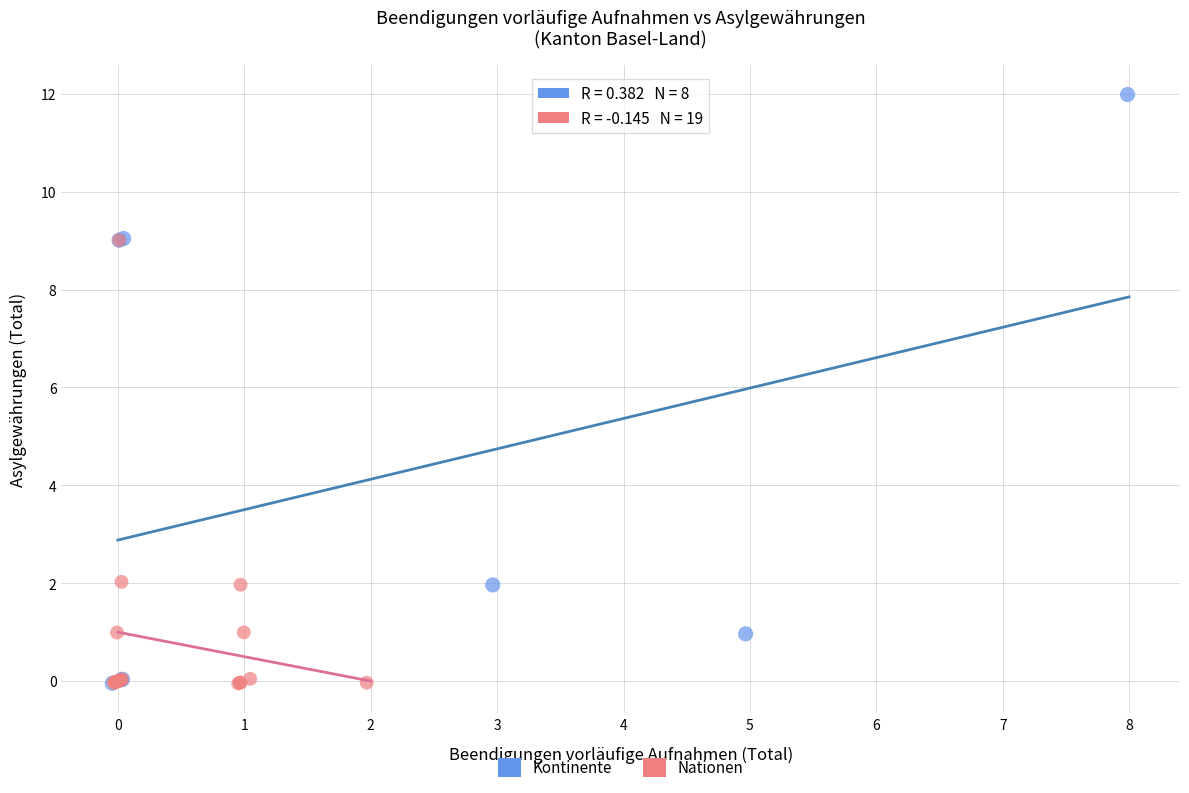

Which series reaches the maximum Y coordinate?

Kontinente